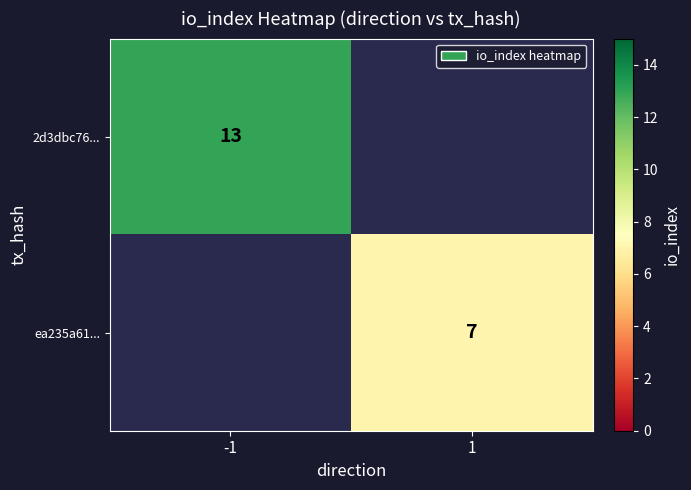

The ea235a61... series shows 12 at 1. True or false?

False